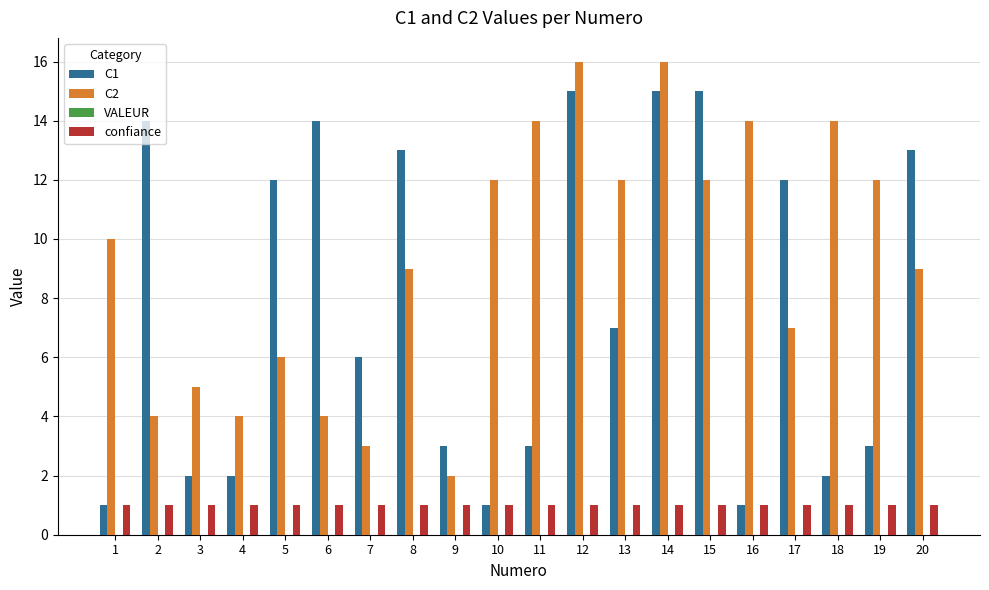

Is the value of C2 at 6 greater than the value of C1 at 11?

Yes